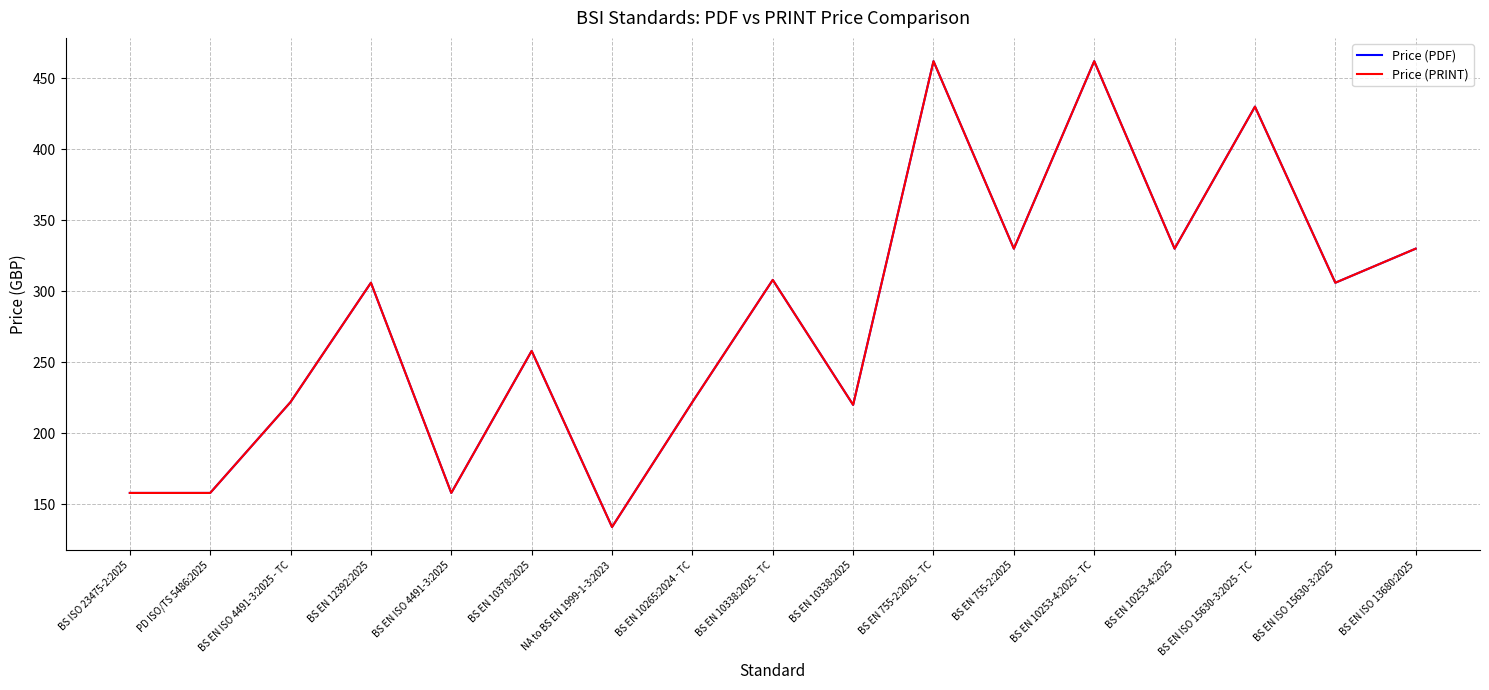

What is the value of the Price (PDF) point at the 2nd from the left?

158